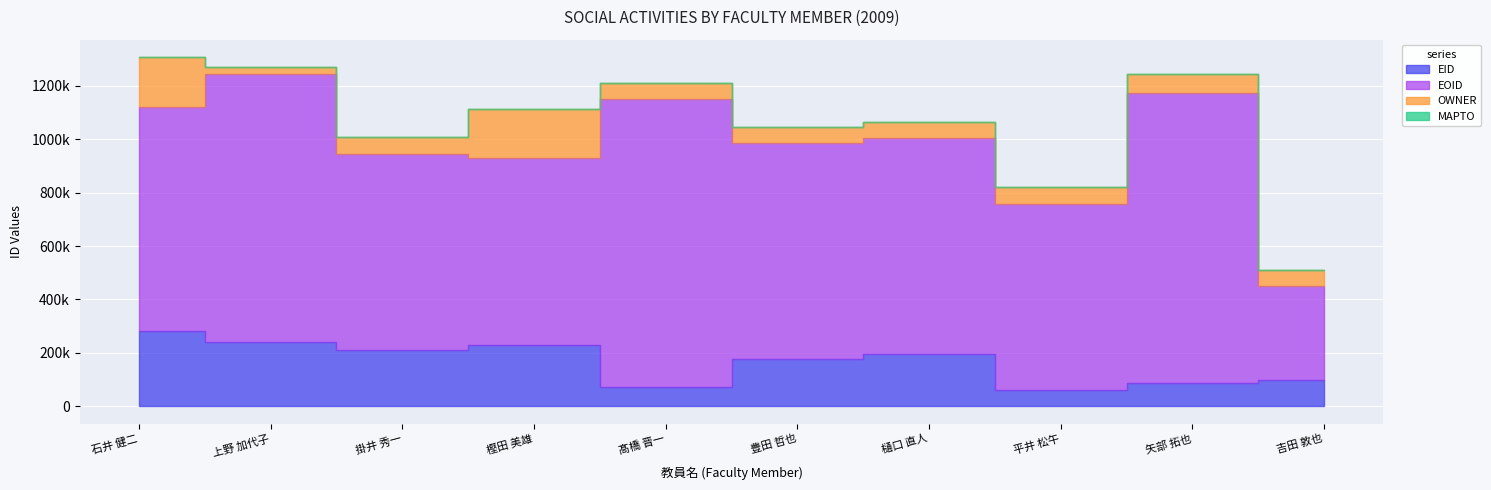

True or false: EID and MAPTO cross at least once.

False